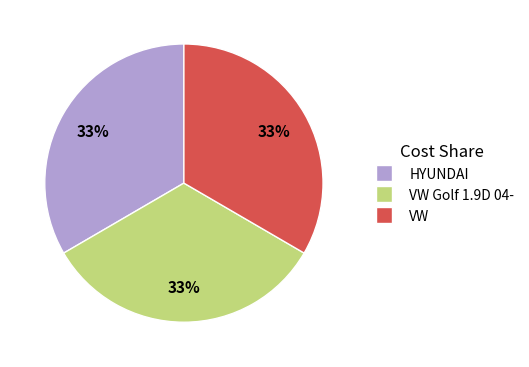

Is there any slice that represents more than half of the pie?

No